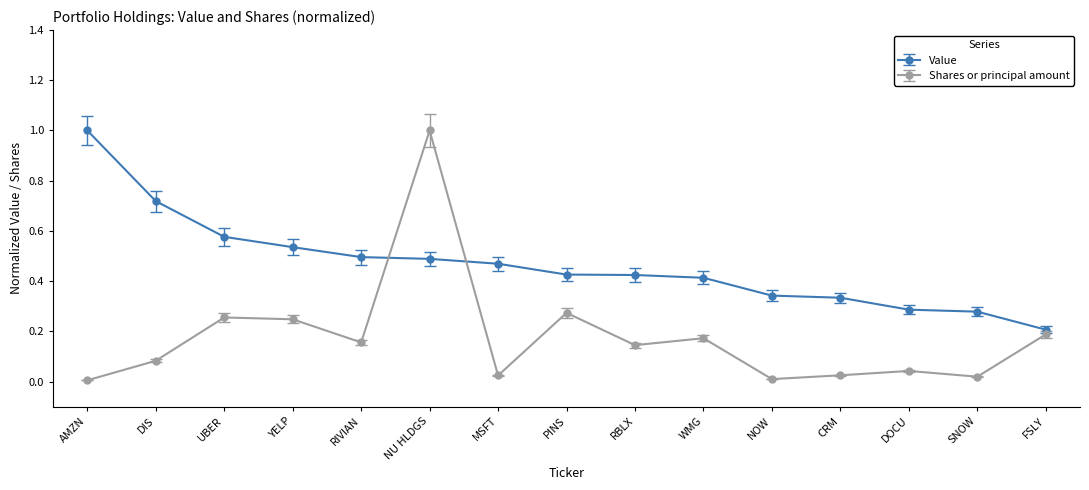

What value does the Value series have at AMZN?

1.0